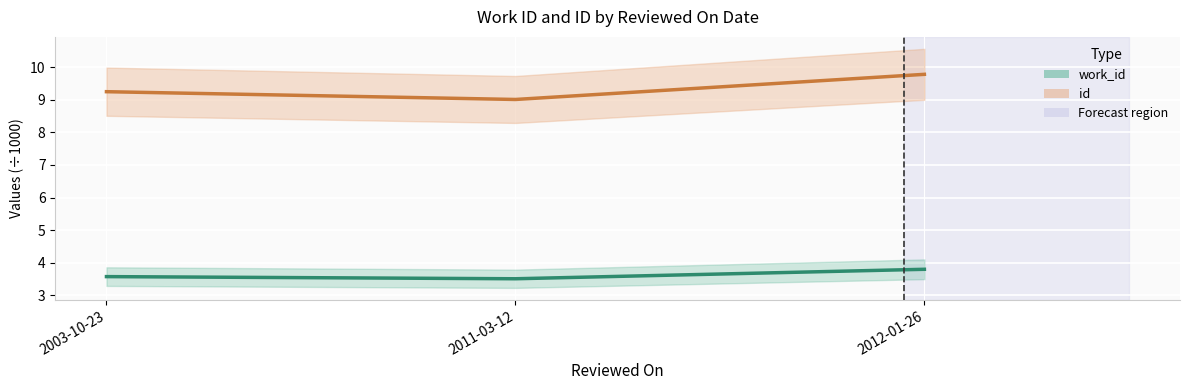

Rank the categories by work_id value from lowest to highest.

2011-03-12, 2003-10-23, 2012-01-26